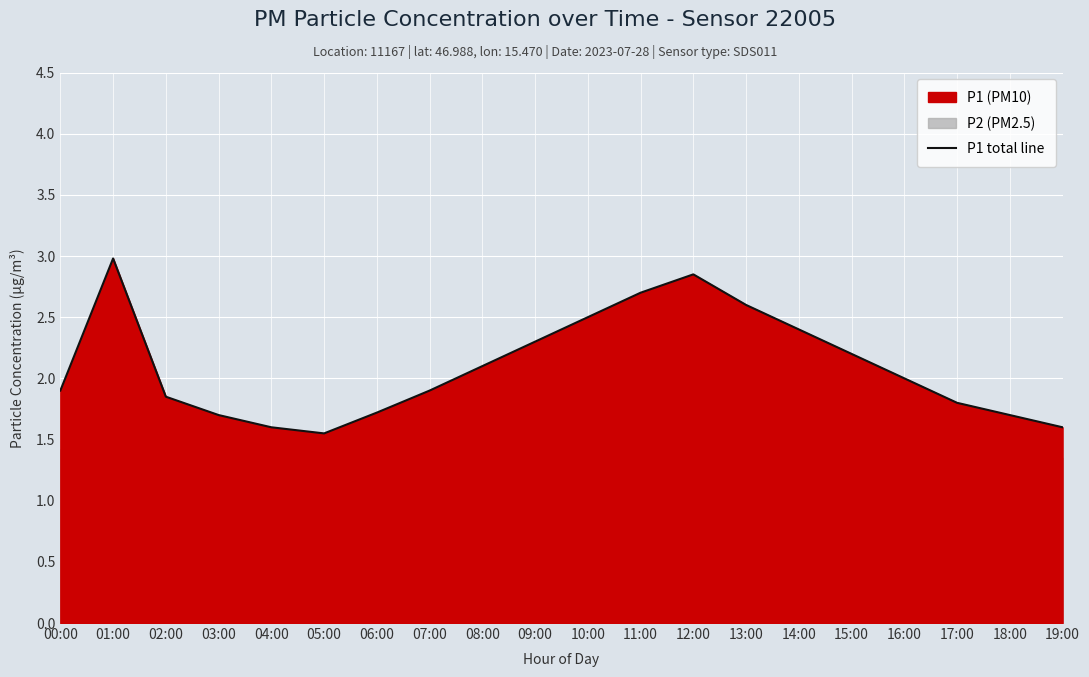

List the labels in order of value, smallest first.

05:00, 04:00, 19:00, 03:00, 18:00, 06:00, 17:00, 02:00, 00:00, 07:00, 16:00, 08:00, 15:00, 09:00, 14:00, 10:00, 13:00, 11:00, 12:00, 01:00